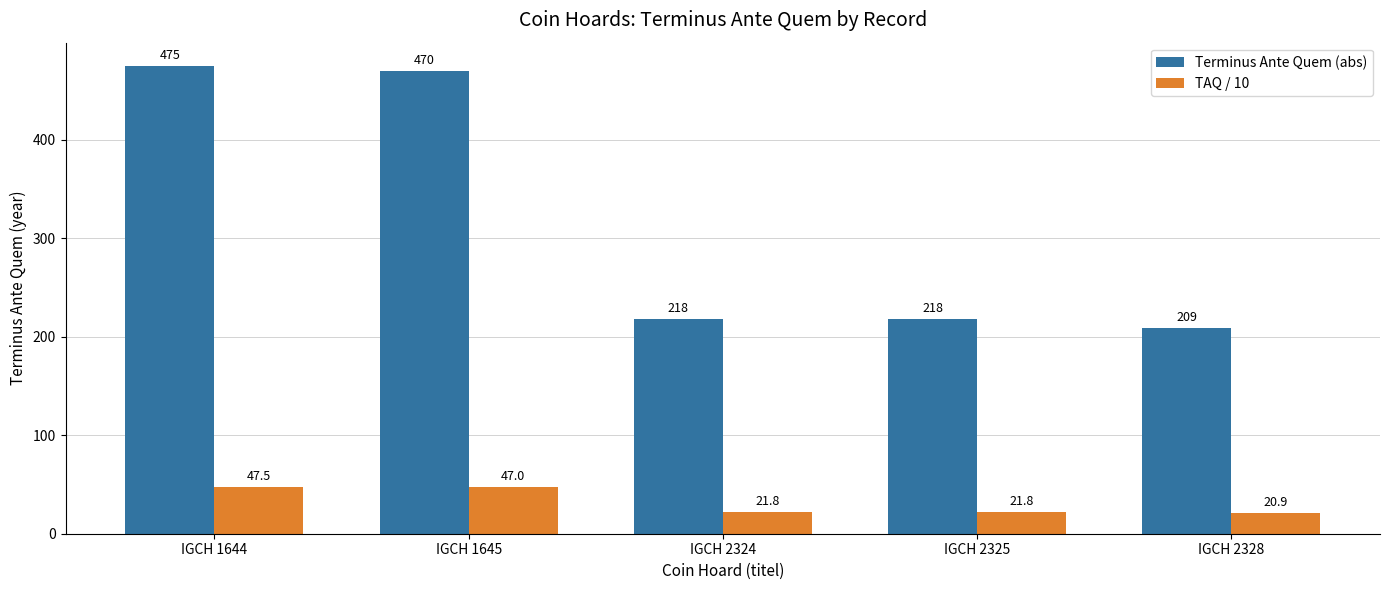

What is the difference between the maximum and minimum values in the TAQ / 10 series?

26.6